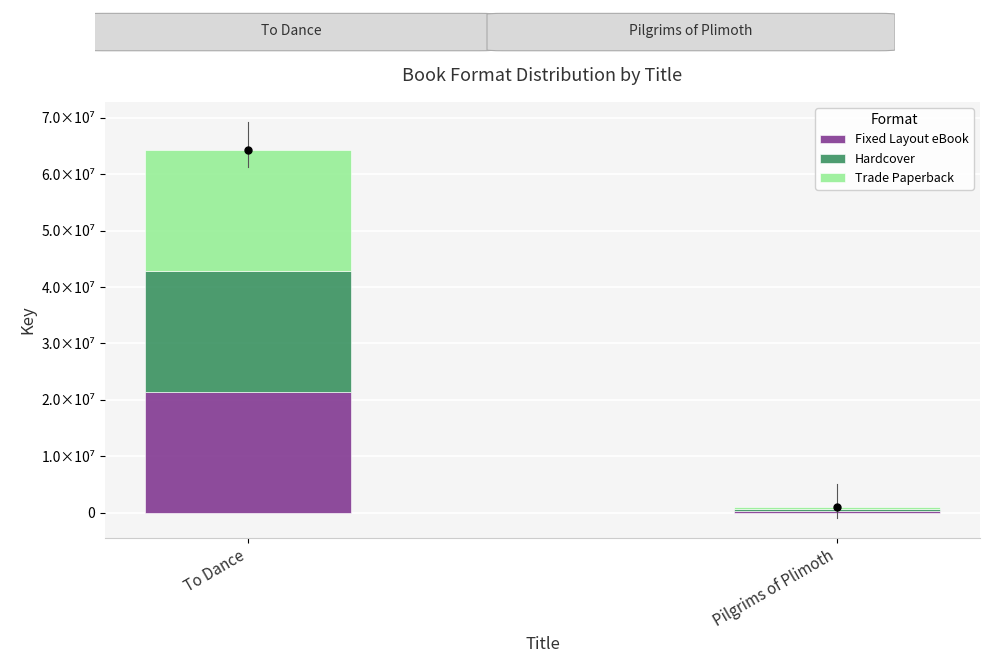

Are the bars grouped side by side (vs. stacked)?

No